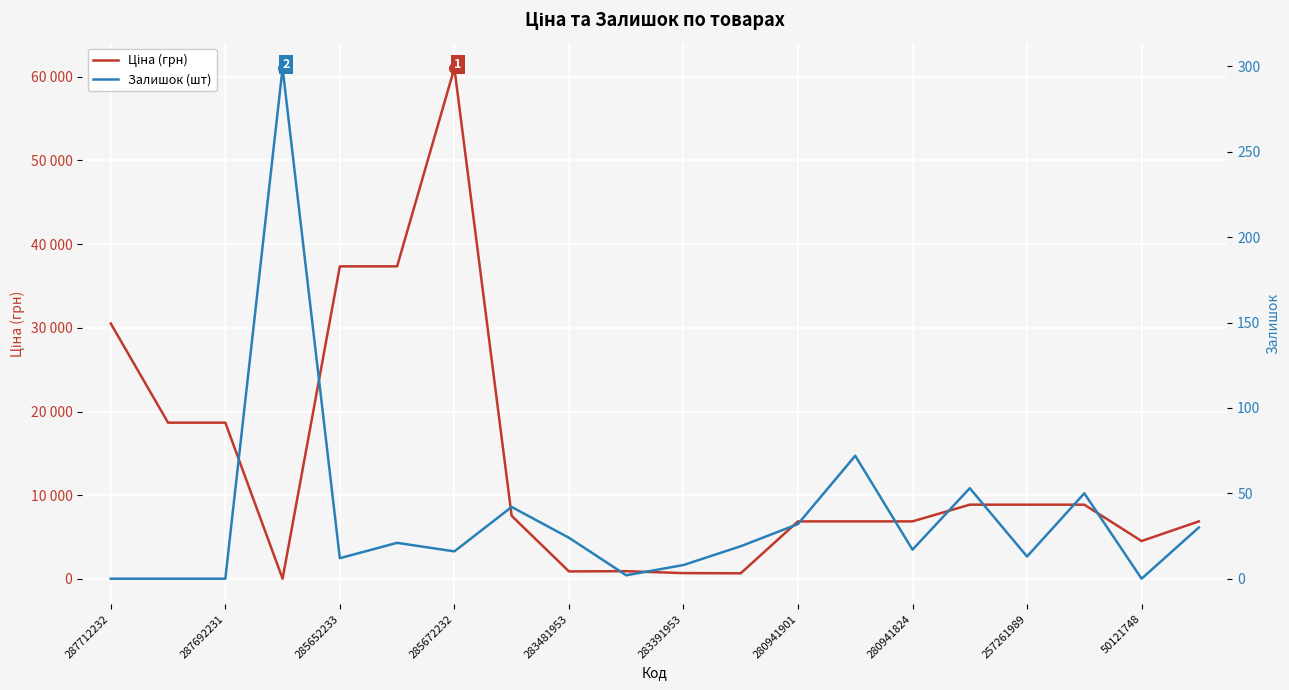

Is the value of Залишок (шт) at 15 greater than the value of Ціна (грн) at 14?

No